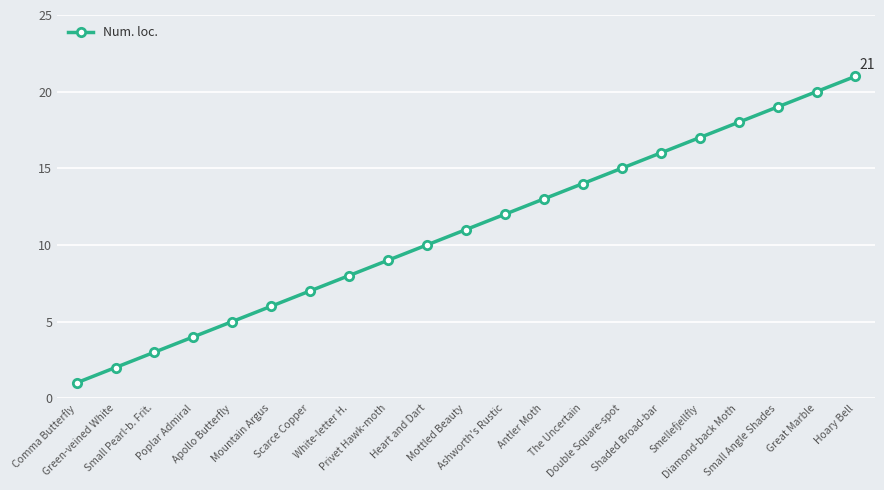

The value at Shaded Broad-bar is 9. True or false?

False